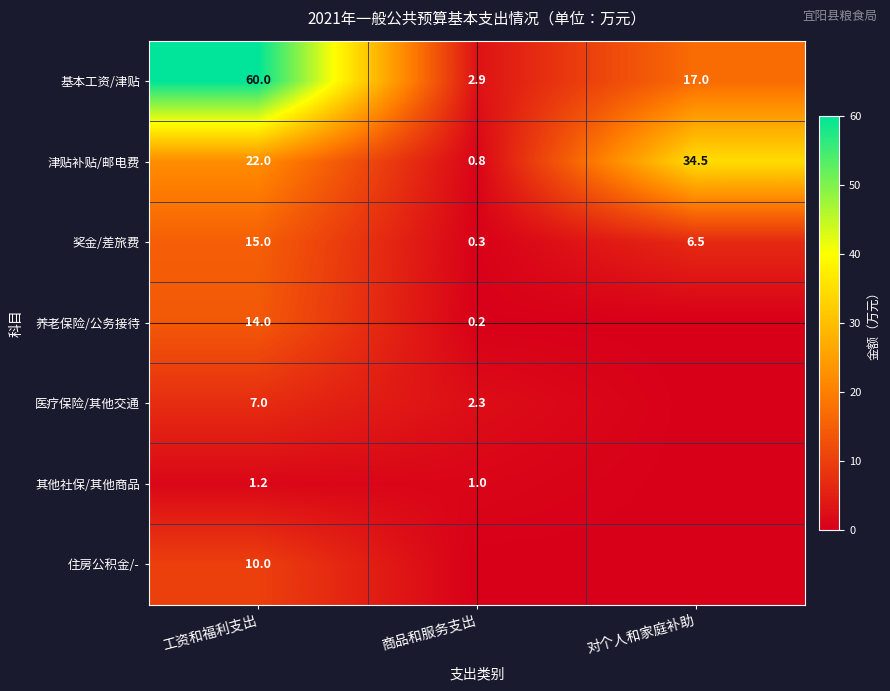

Where does the 奖金/差旅费 series first go above 6?

工资和福利支出